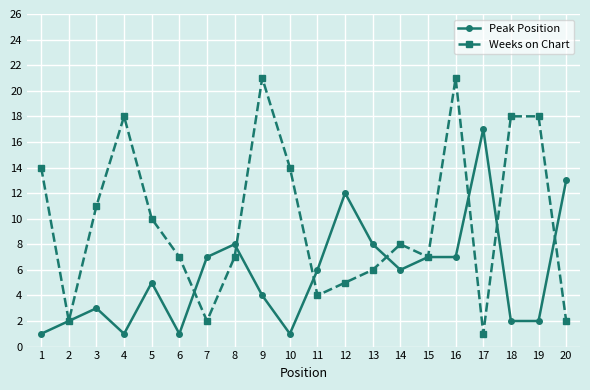

List the series in order of their peak value, highest first.

Weeks on Chart, Peak Position